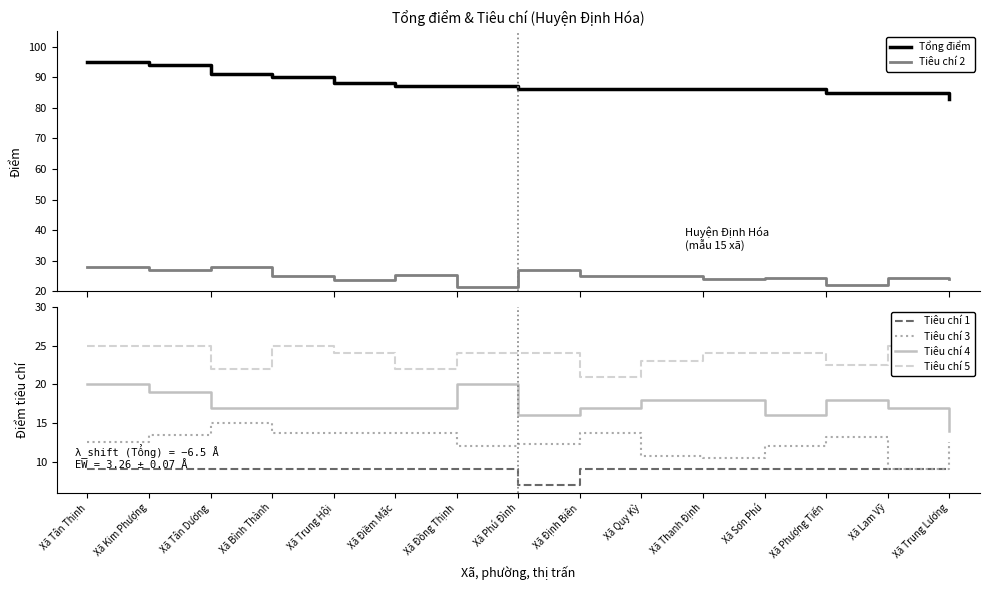

Does the chart have visible grid lines?

No